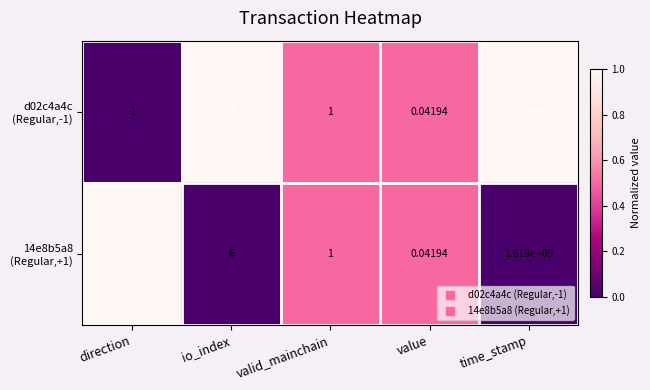

At how many categories does at least one series exceed 0?

5